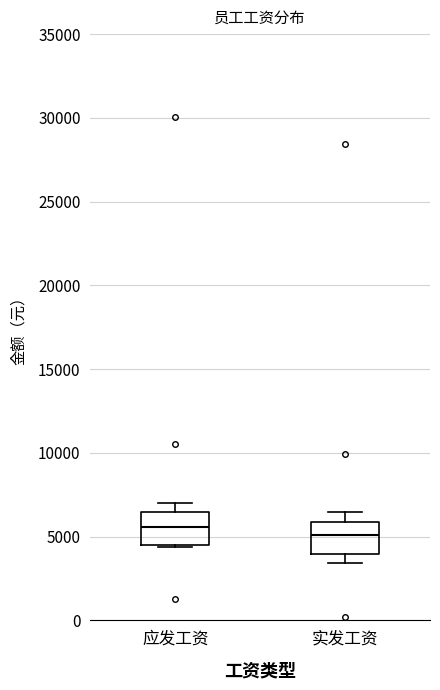

Reading left to right, read every box against the y-axis: the position of its median line, the range the box covers, and the ends of its whiskers. The values are not printed on the chart, so give them approximately, as read against the axis.

应发工资: median 5500, box 4500 to 6500, whiskers 4500 to 7000
实发工资: median 5000, box 4000 to 6000, whiskers 3500 to 6500